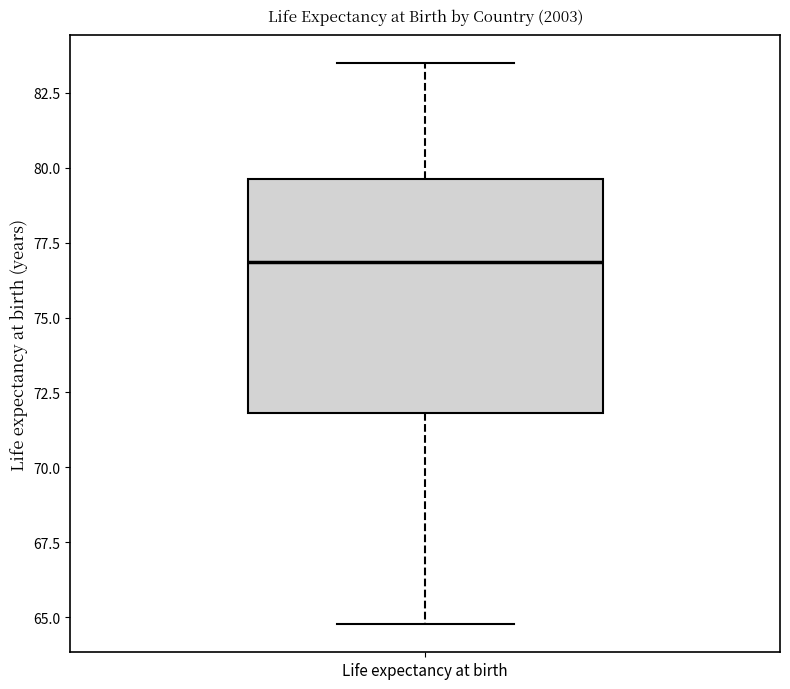

Read this box plot against the y-axis: the position of the median line, the range covered by the box, and the ends of both whiskers. The values are not printed on the chart, so give them approximately, as read against the axis.

median 77.0, box 72.0 to 79.5, whiskers 65.0 to 83.5